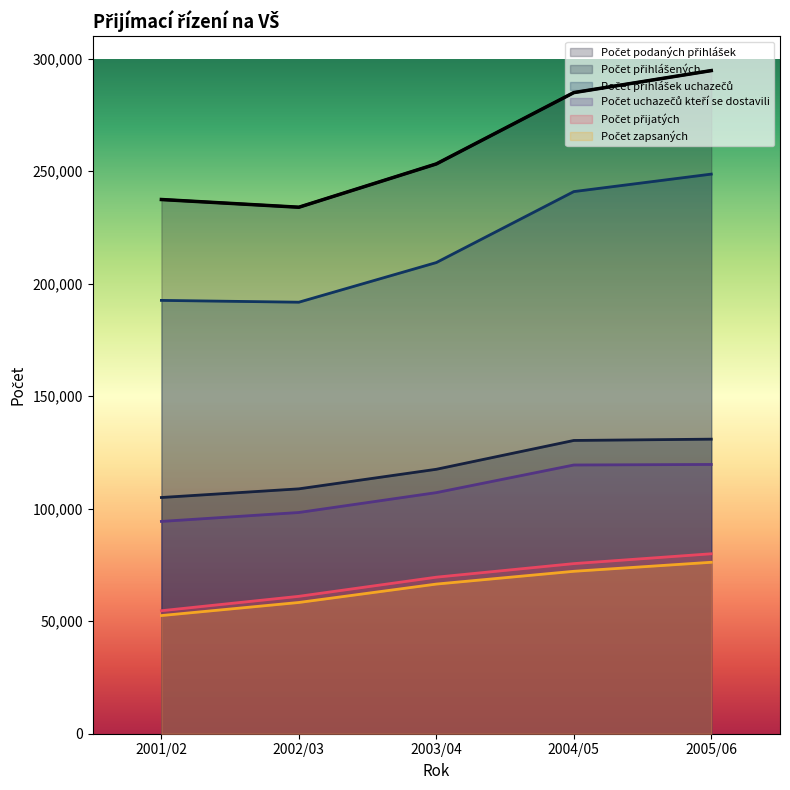

What is the spread (max minus min) of values at 2004/05?

212778